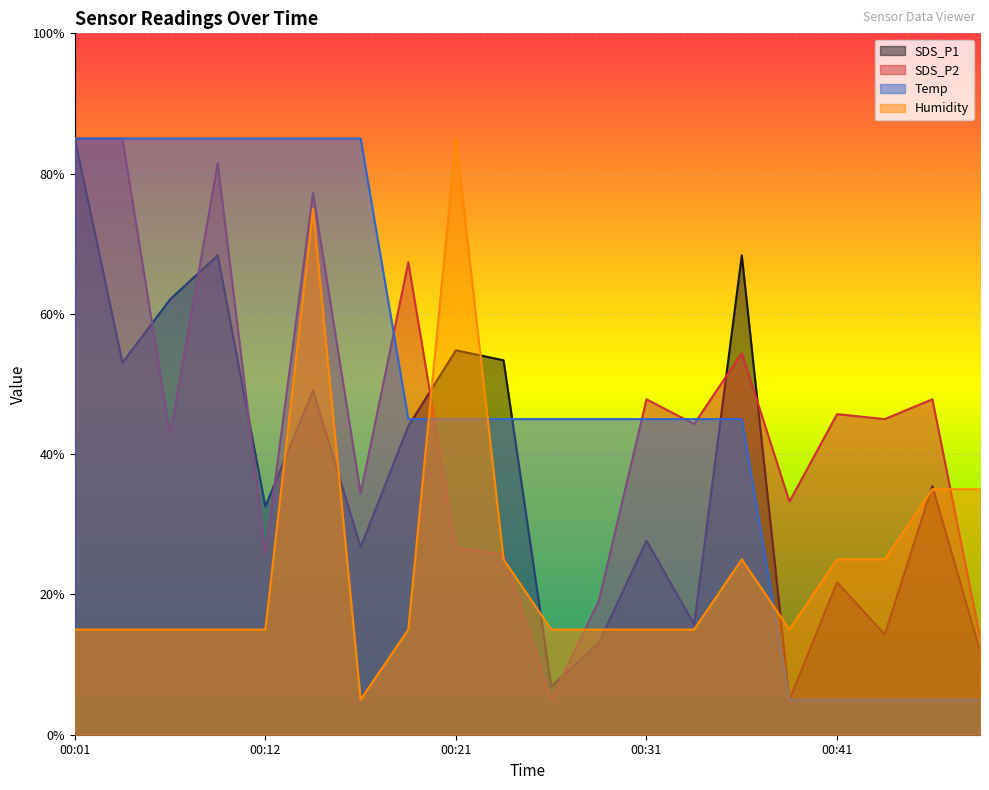

How many interior local peaks does the Humidity series have?

3